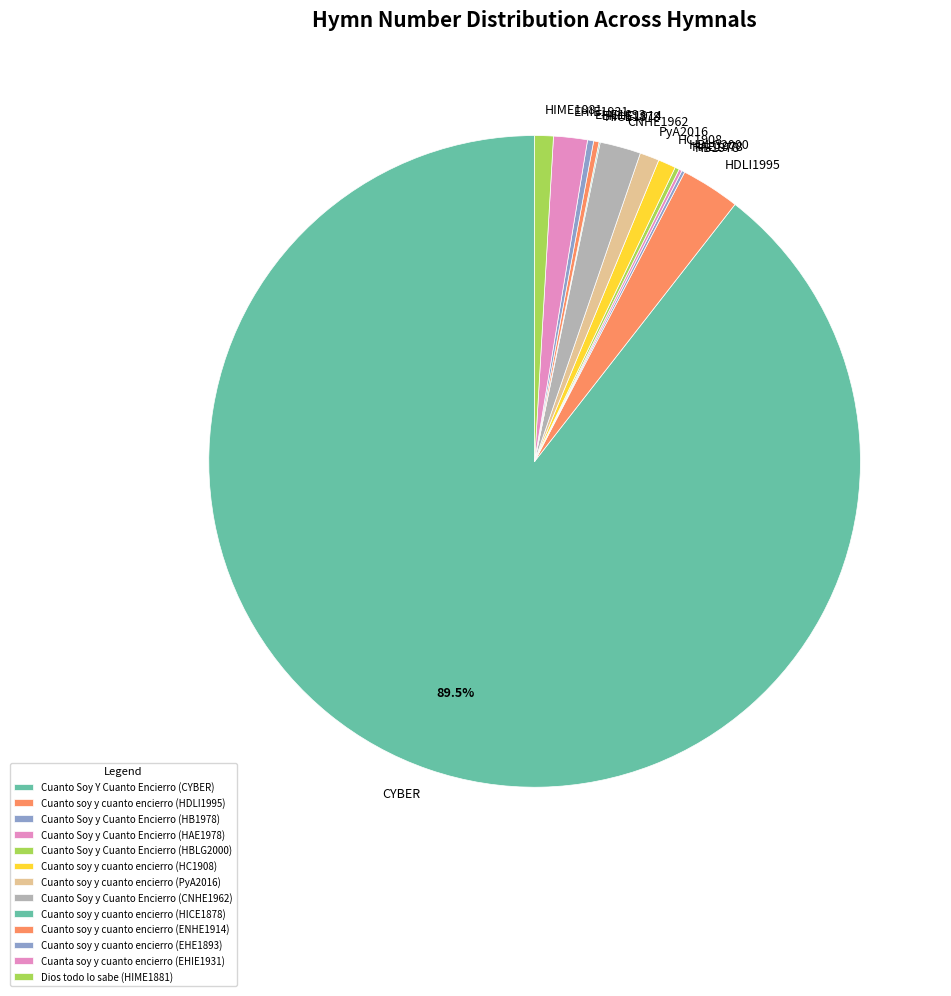

Is the sum of CNHE1962 and EHE1893 greater than half?

No